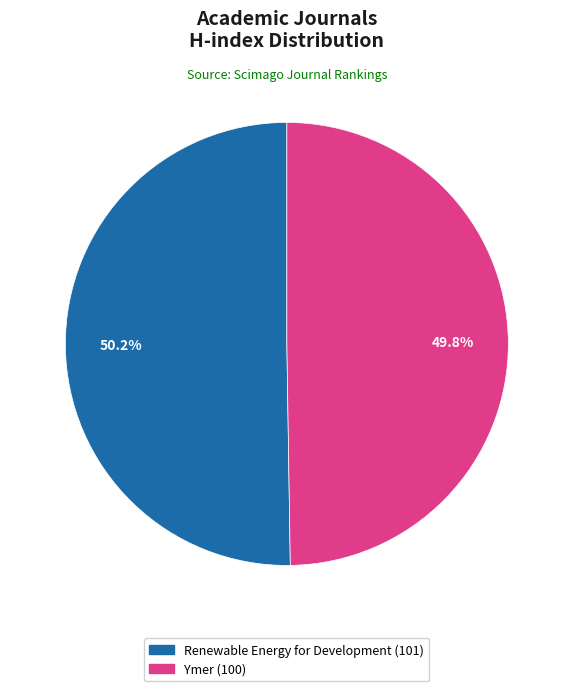

Does any single category account for the majority?

Yes